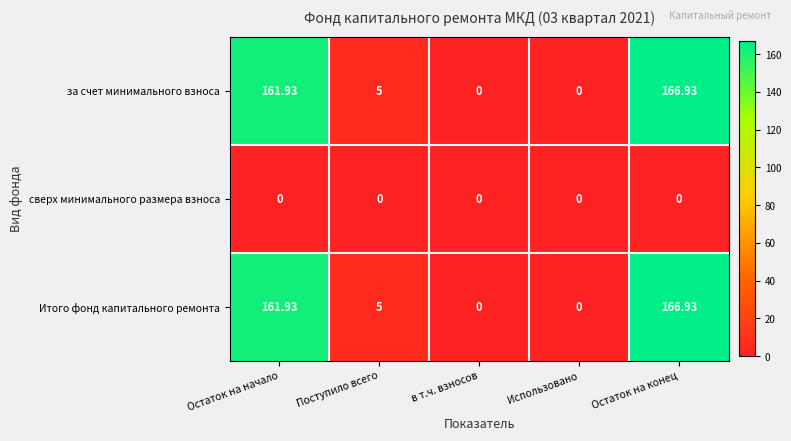

At which label does Итого фонд капитального ремонта first exceed 5?

Остаток на начало